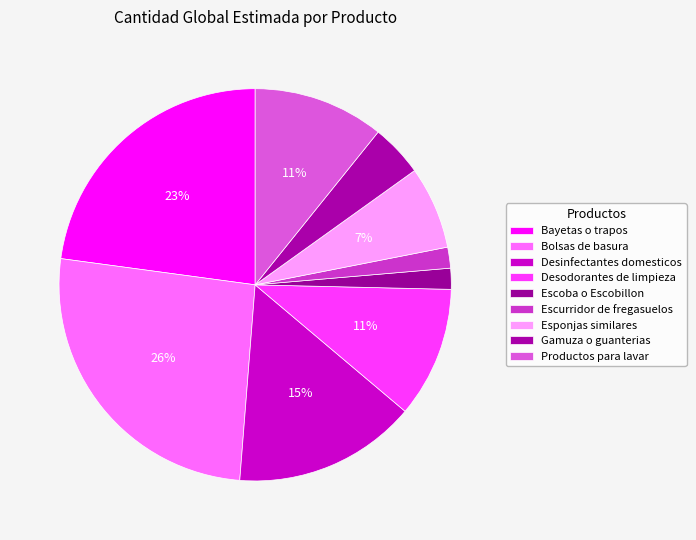

Combined, do Gamuza o guanterias and Desinfectantes domesticos account for over 50%?

No